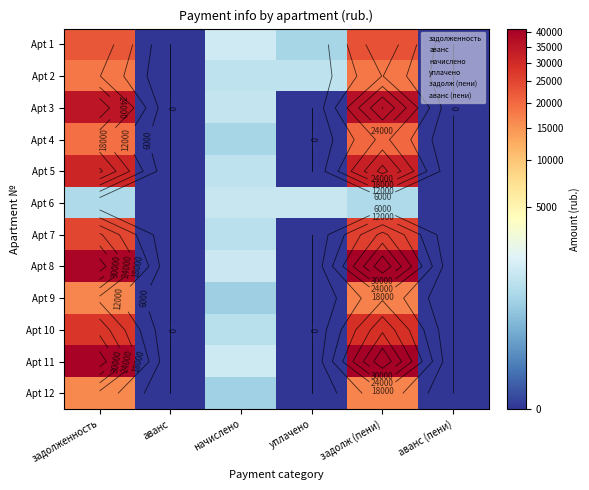

At how many categories does at least one series exceed 22619?

2